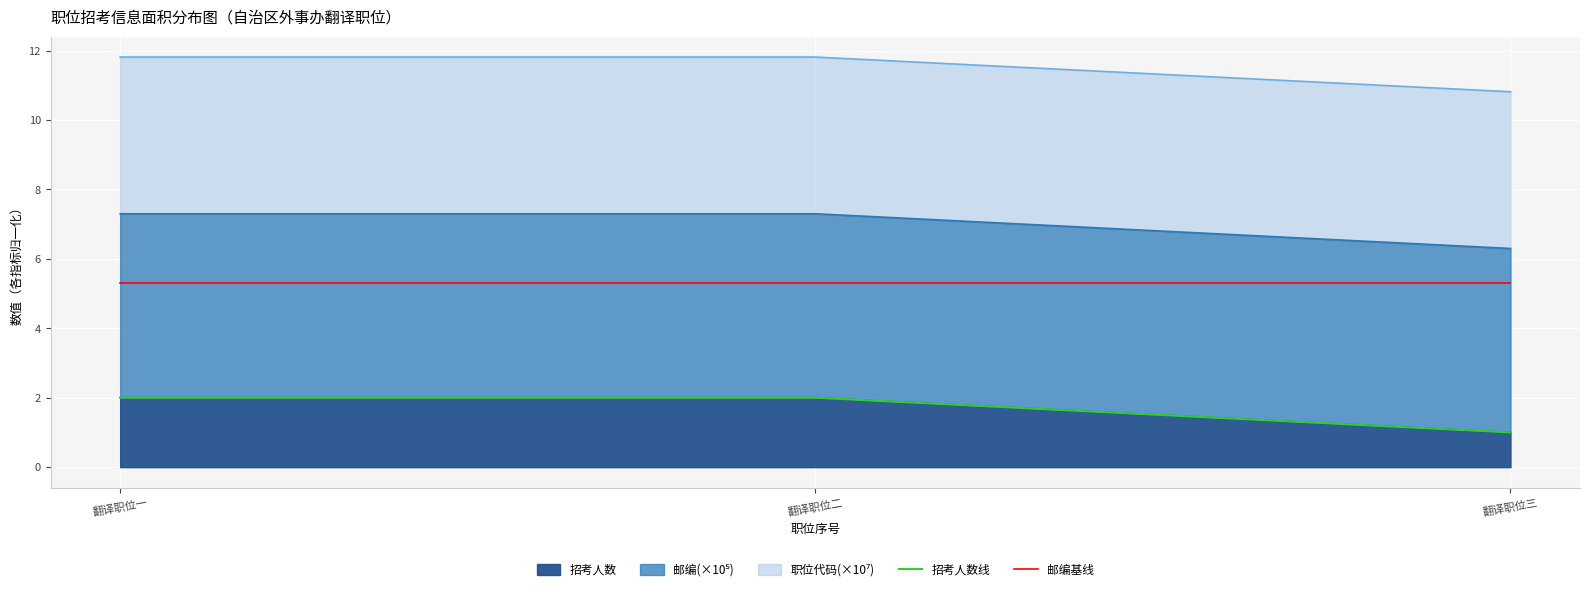

What is the label of the 2nd point from the left?

翻译职位二